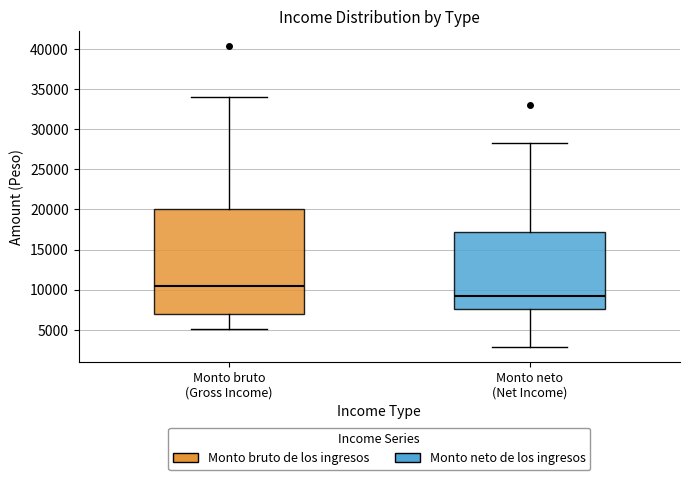

Reading left to right, transcribe this box plot: for each box, give where its median line is, the range the box spans, and where its two whiskers end, as read against the y-axis. The values are not printed on the chart, so give them approximately, as read against the axis.

Monto bruto (Gross Income): median 10500, box 7000 to 20000, whiskers 5000 to 34000
Monto neto (Net Income): median 9500, box 7500 to 17000, whiskers 3000 to 28500